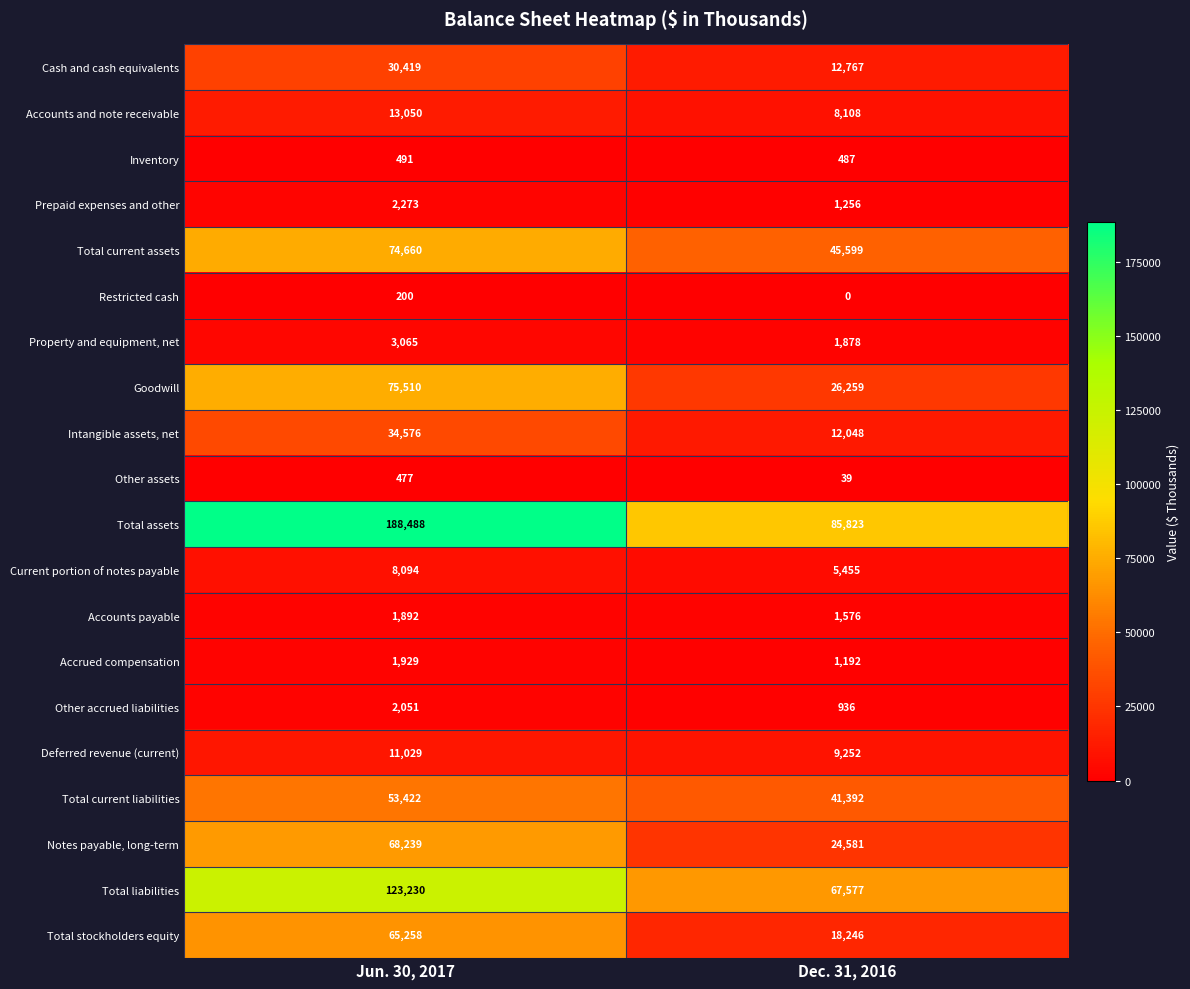

How many data points in Total current assets are less than 74660?

1